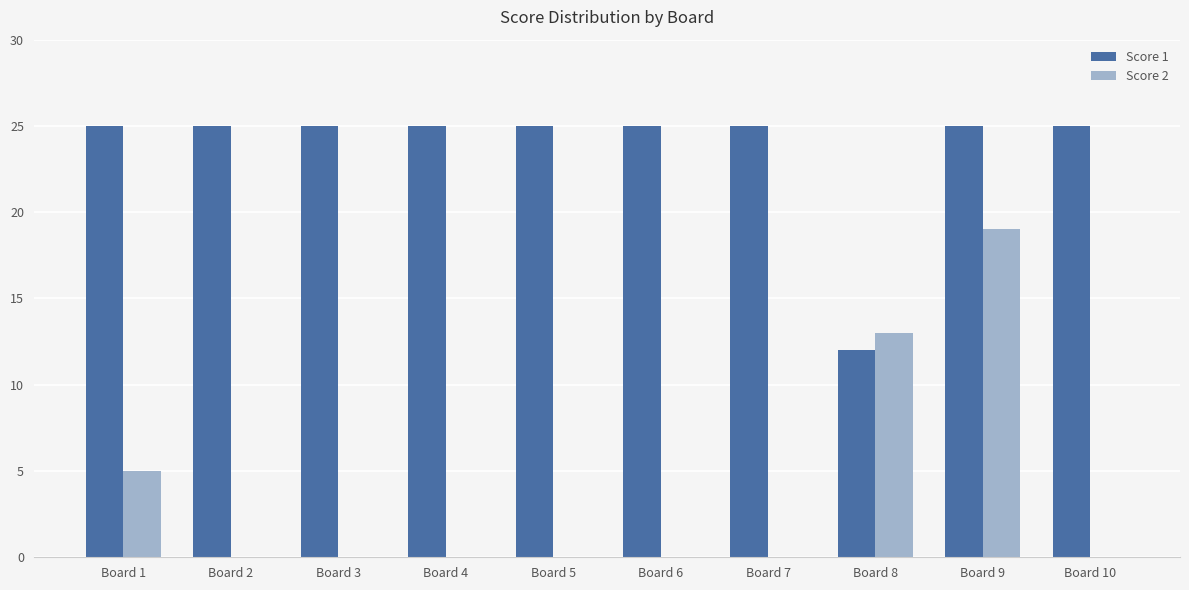

The Score 2 series shows 9 at Board 10. True or false?

False